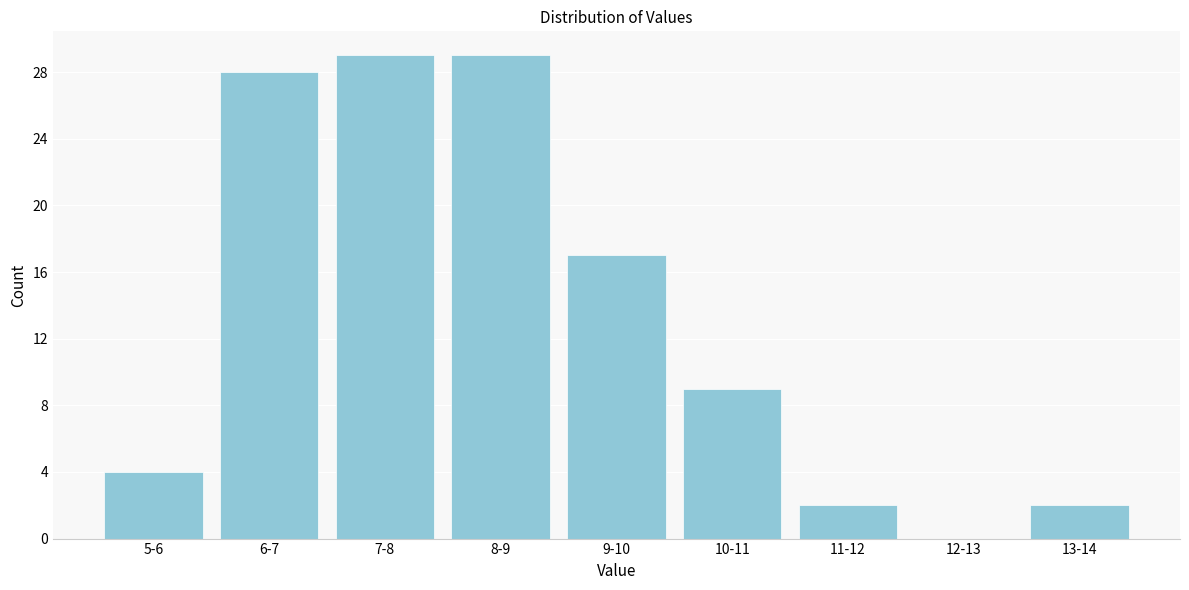

Reading left to right, extract all data points from this chart.

5-6=4	6-7=28	7-8=29	8-9=29	9-10=17	10-11=9	11-12=2	12-13=0	13-14=2